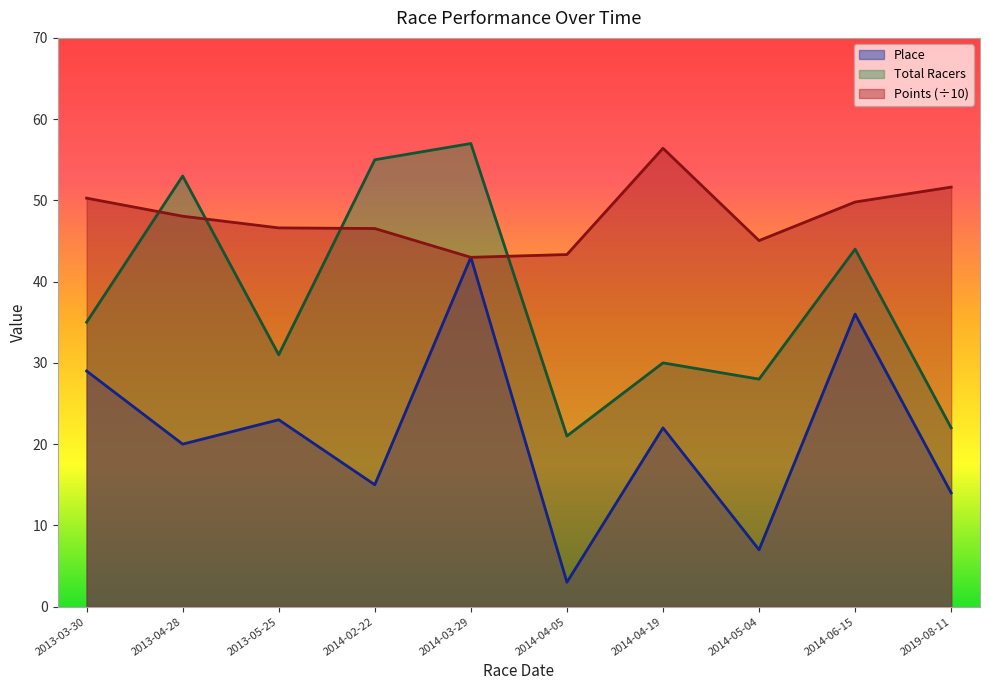

How many series are shown in this chart?

3